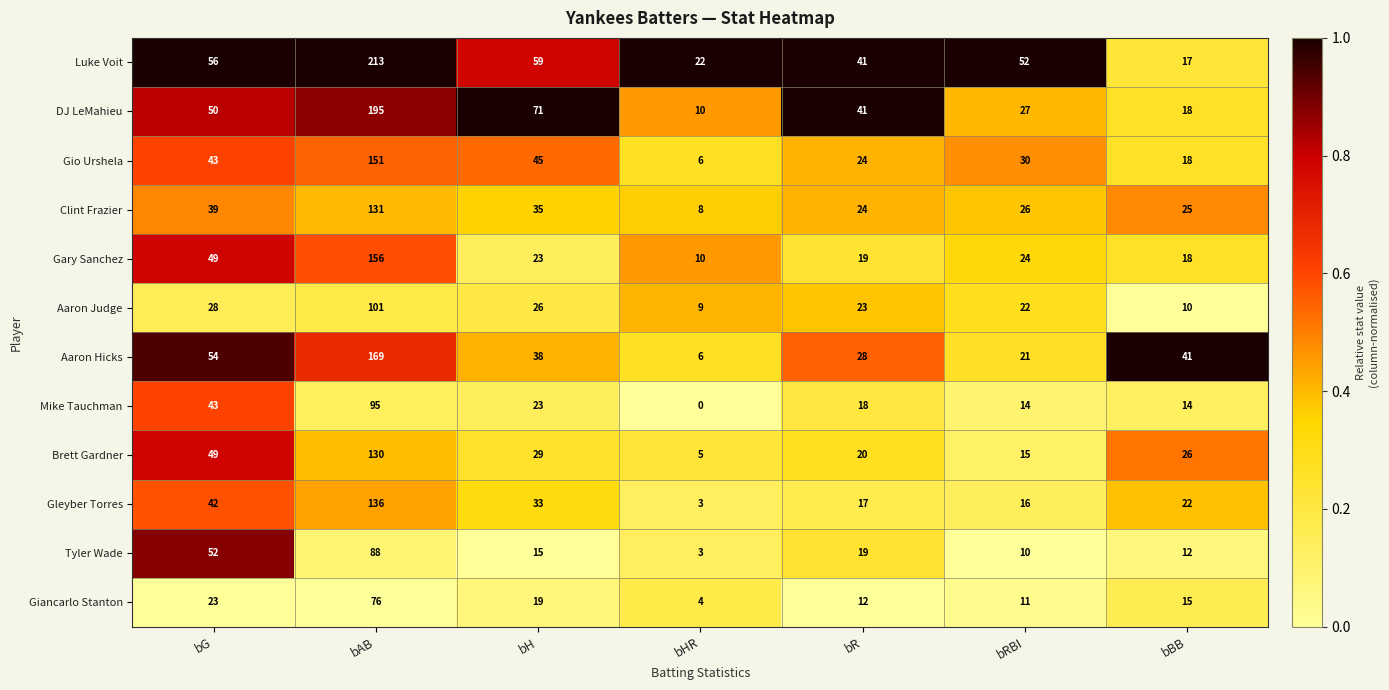

What is the total value across all series at bR?

286